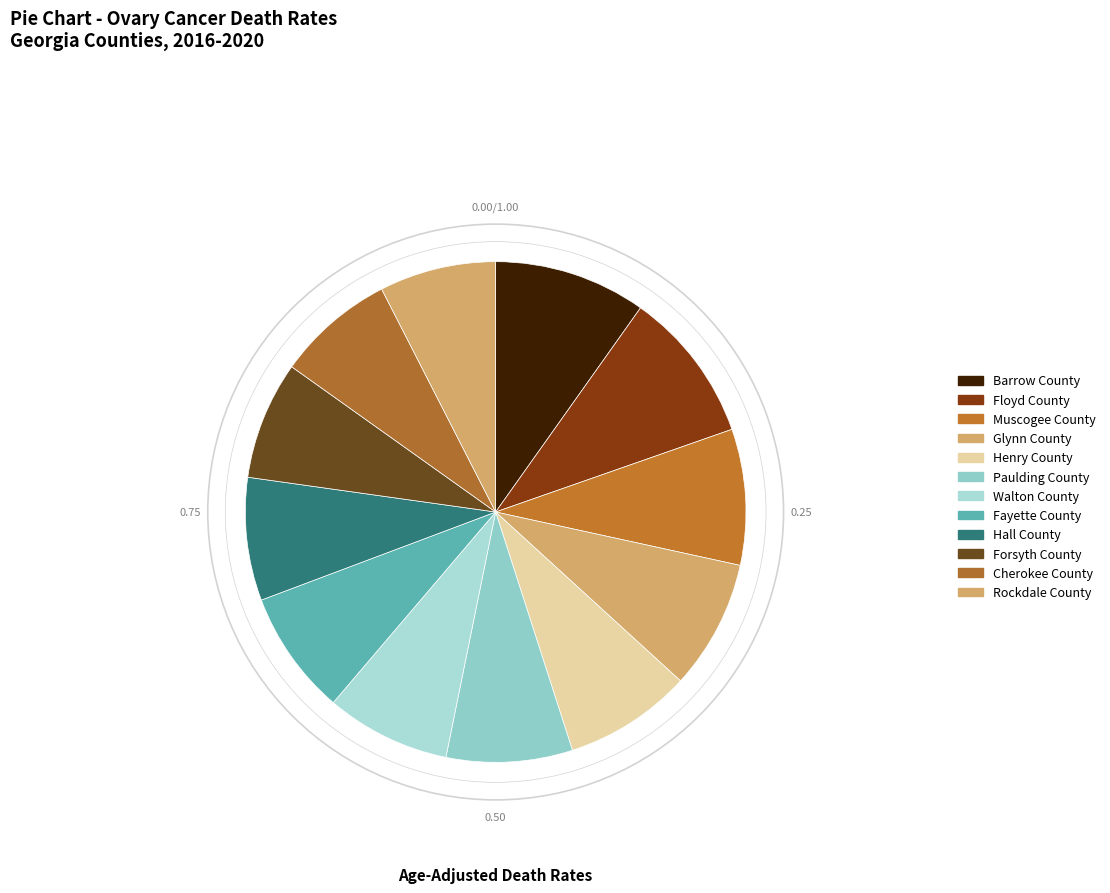

Which has a higher value, Barrow County or Floyd County?

Barrow County